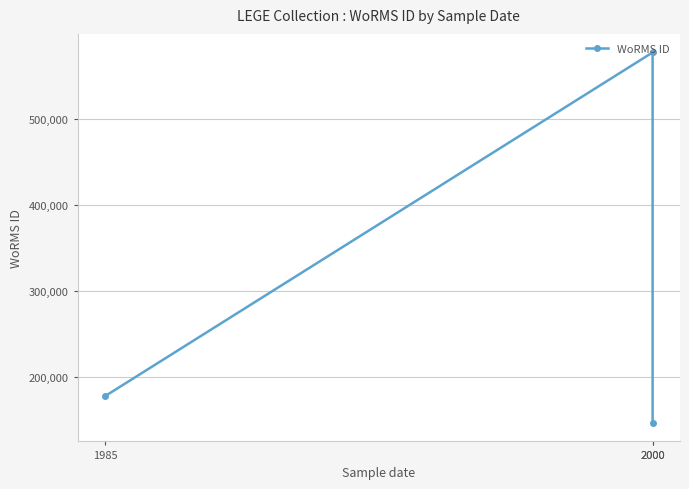

Is this an area chart (filled region under the line)?

No